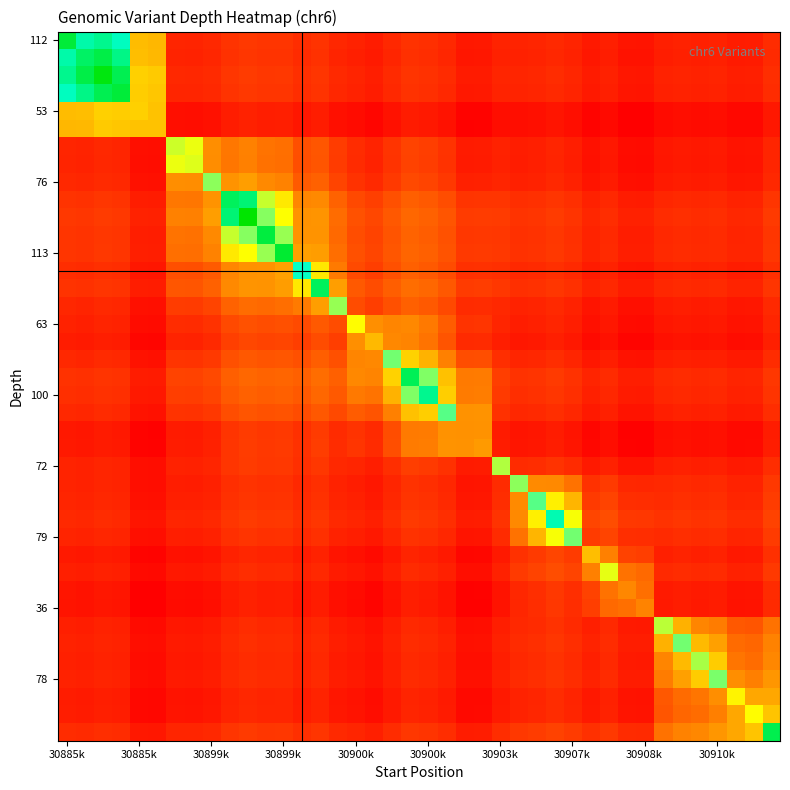

Count the number of categories in the chart.

40